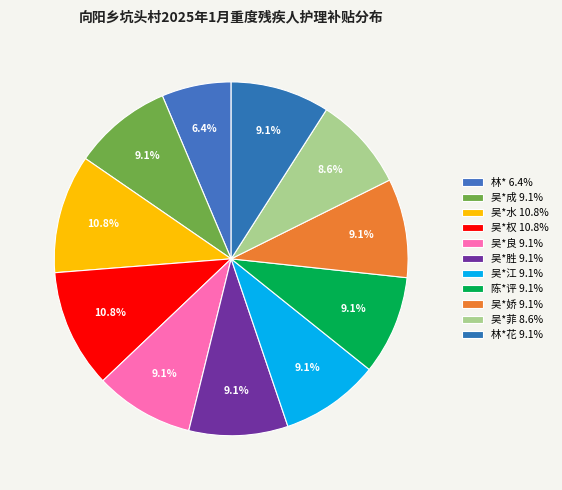

How many slices are in this pie chart?

11